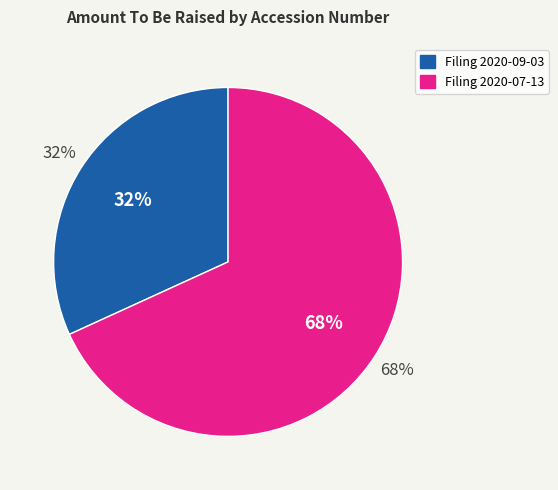

How many segments does this pie chart have?

2